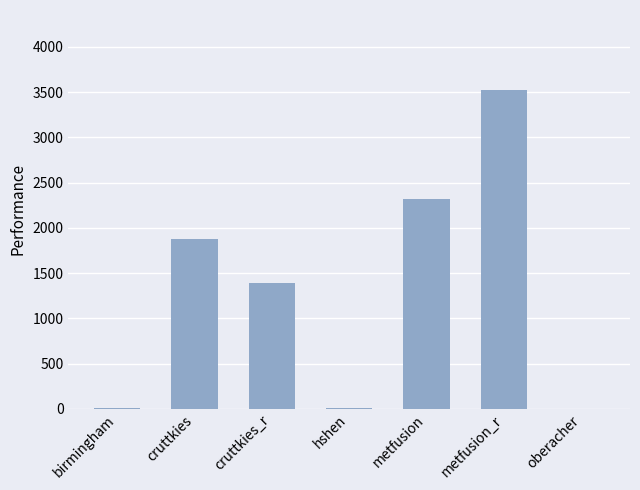

What is the change in value from cruttkies to metfusion_r?

+1647.6